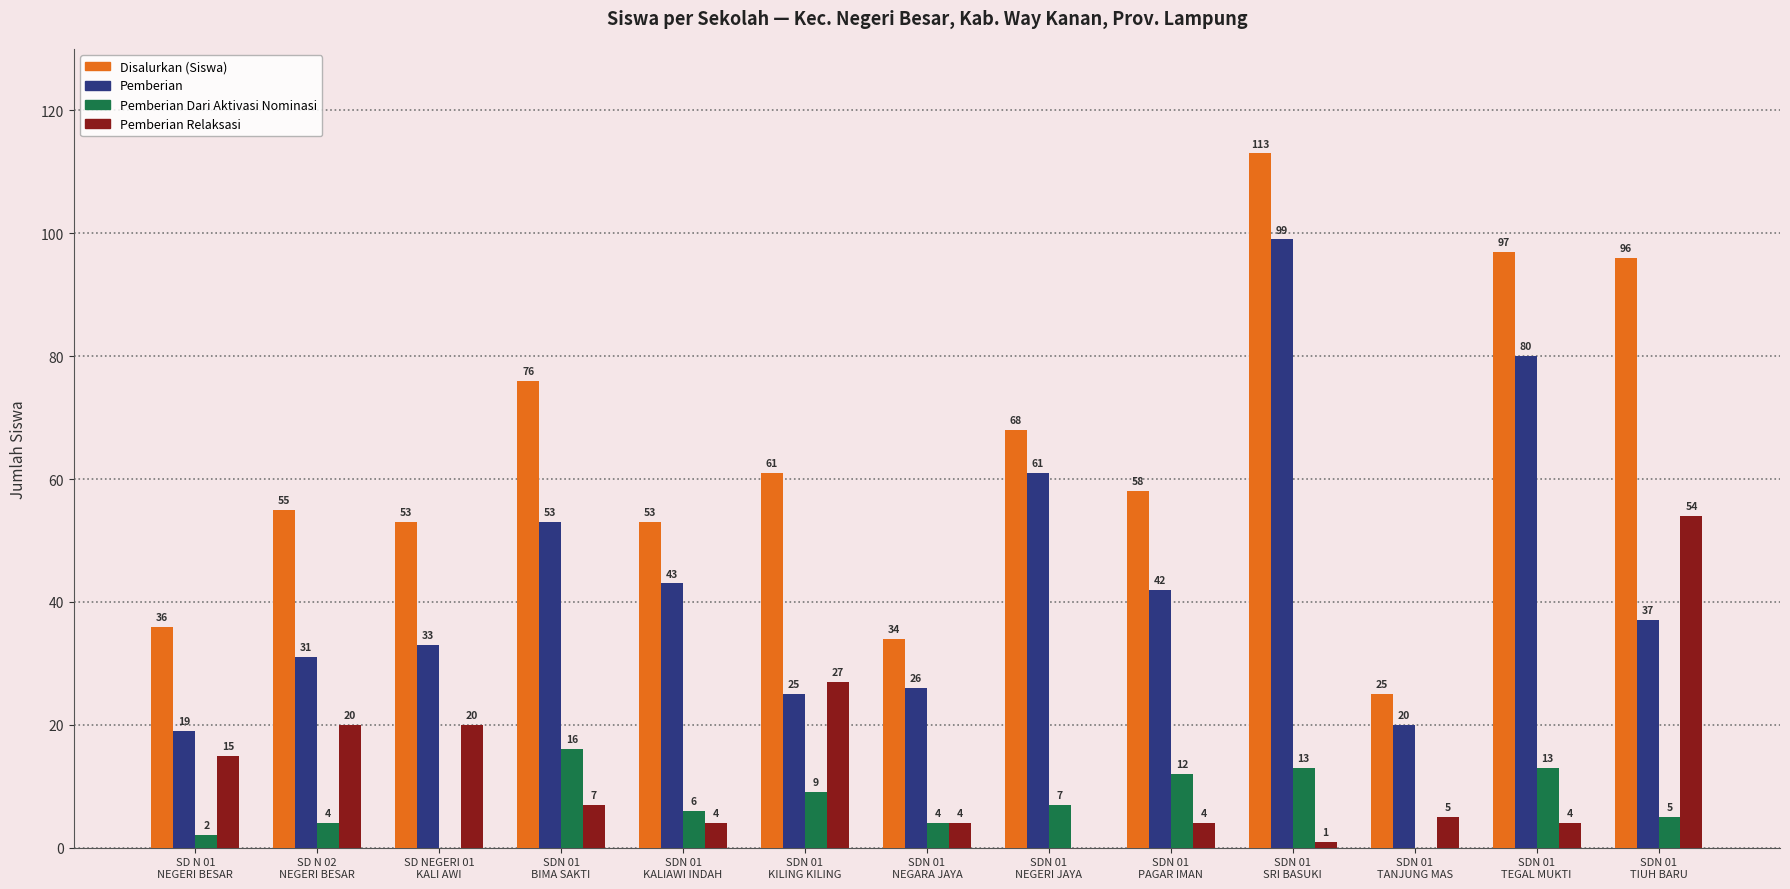

Where is Pemberian nearest to the value 59?

SDN 01
NEGERI JAYA